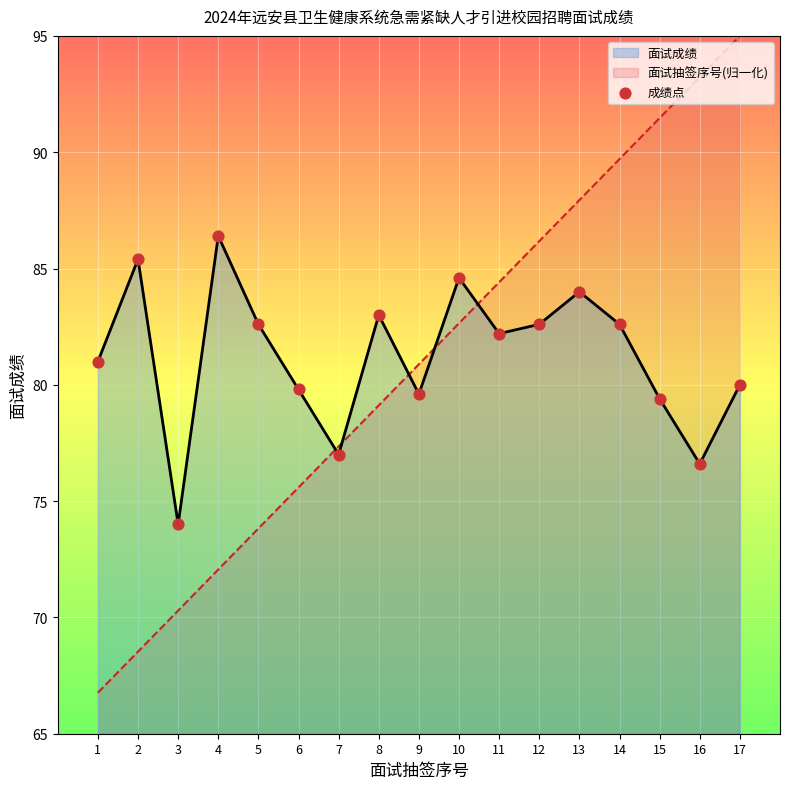

What is the ratio of the value at 10 to the value at 9?

1.1